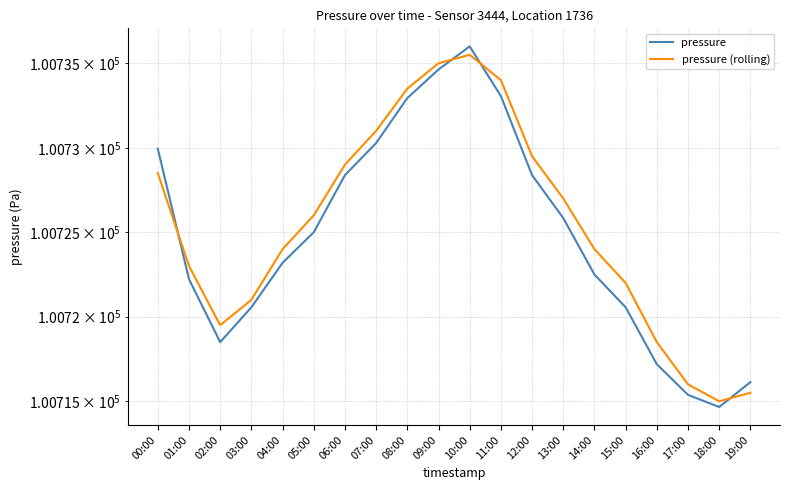

Between 11:00 and 07:00, which is larger?

11:00